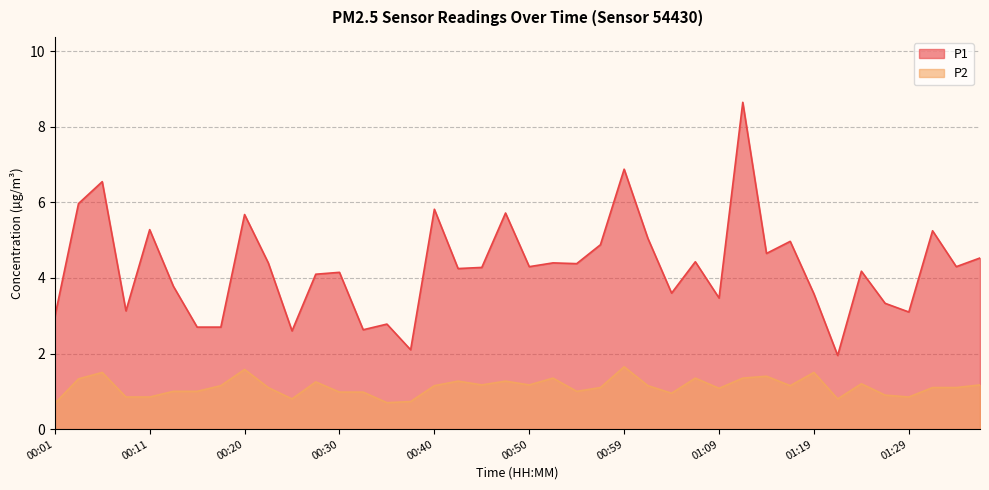

At which label does P1 first exceed 4?

00:03